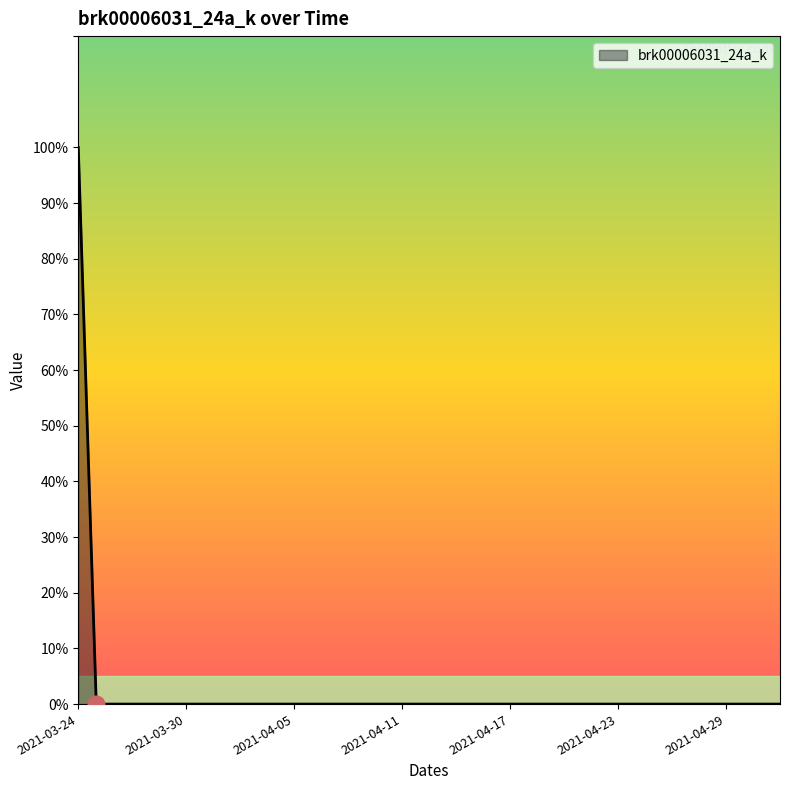

Does the chart have visible grid lines?

No